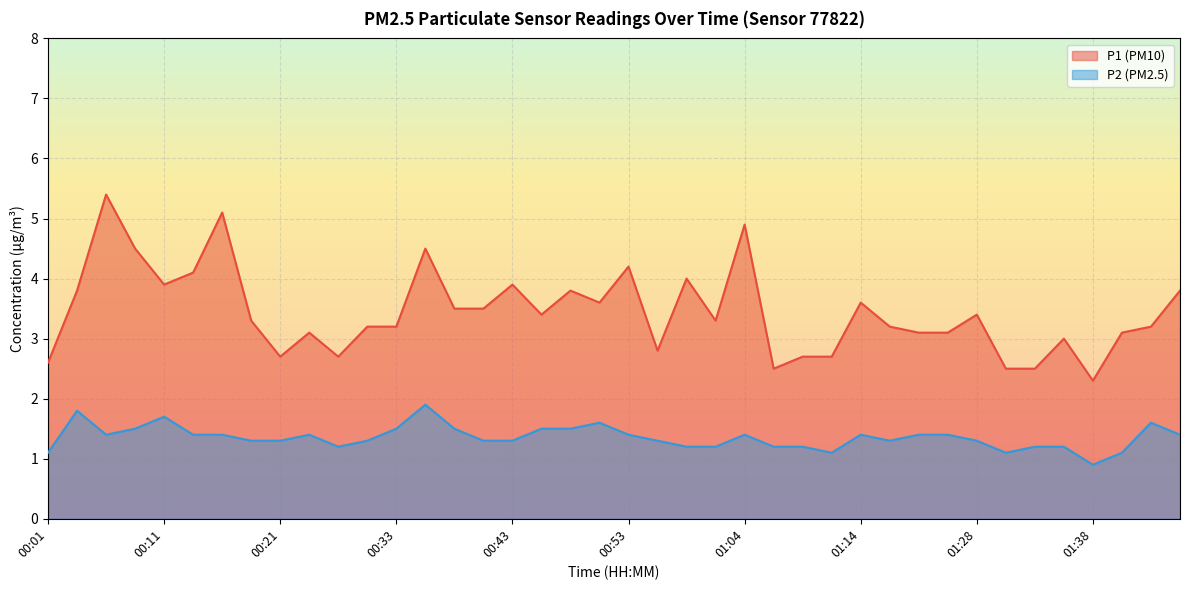

Which category has the highest value in the P1 series?

00:06